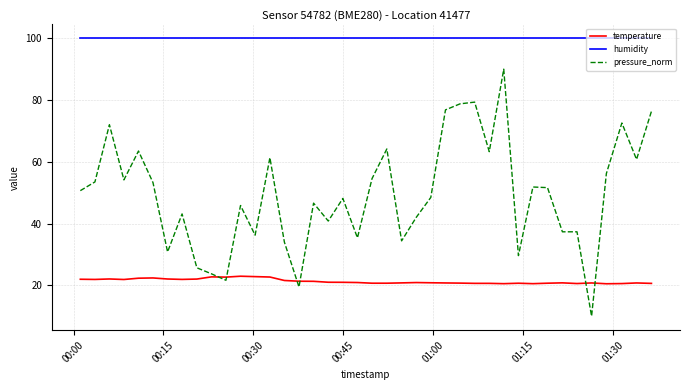

After their last crossing, which series has the higher values: pressure_norm or temperature?

pressure_norm